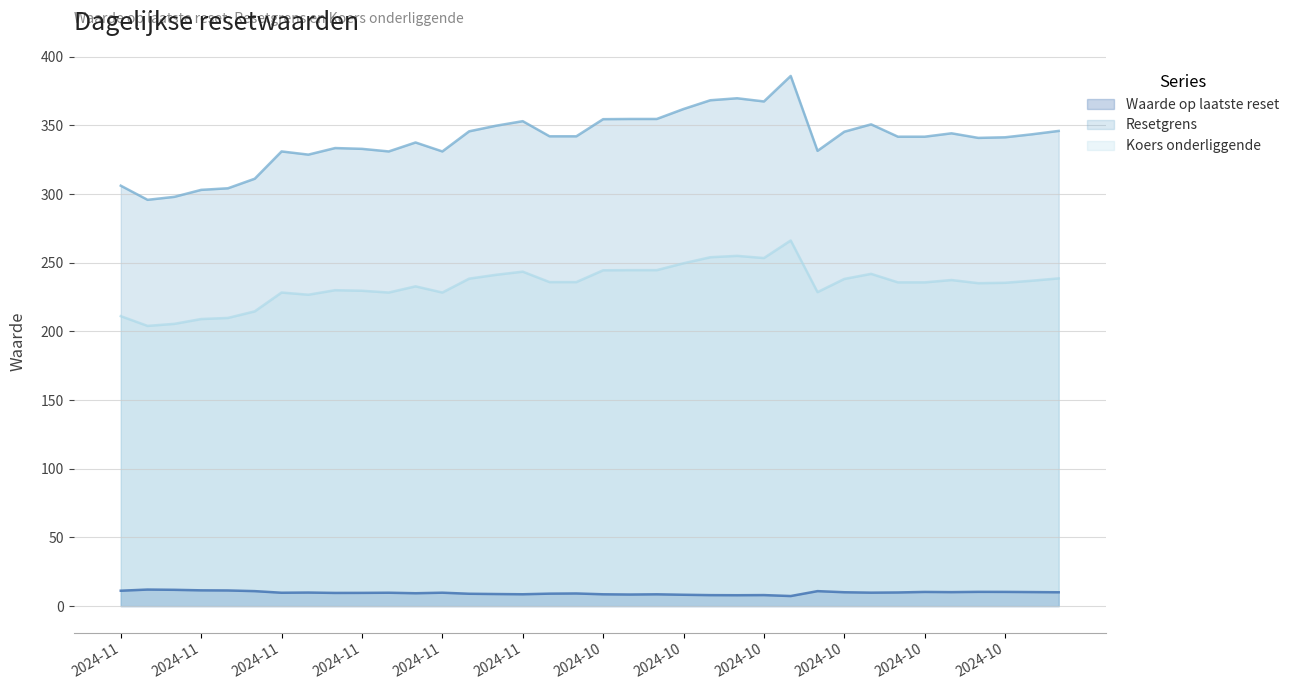

What is the spread (max minus min) of values at 2024-10-31?

333.0